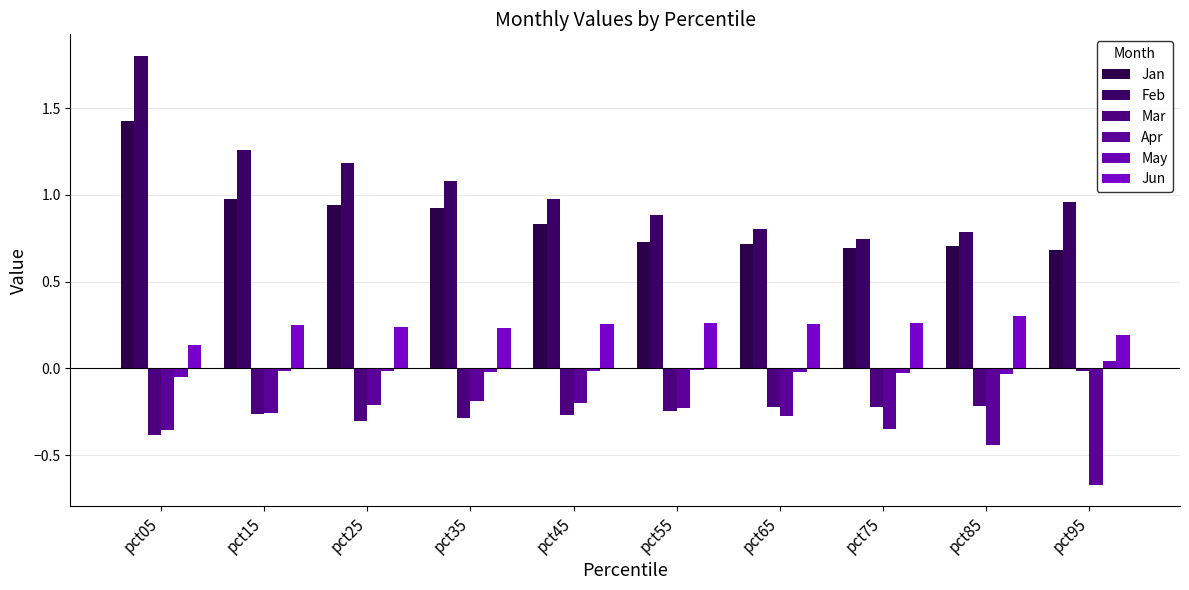

How many bars are there in each group?

6